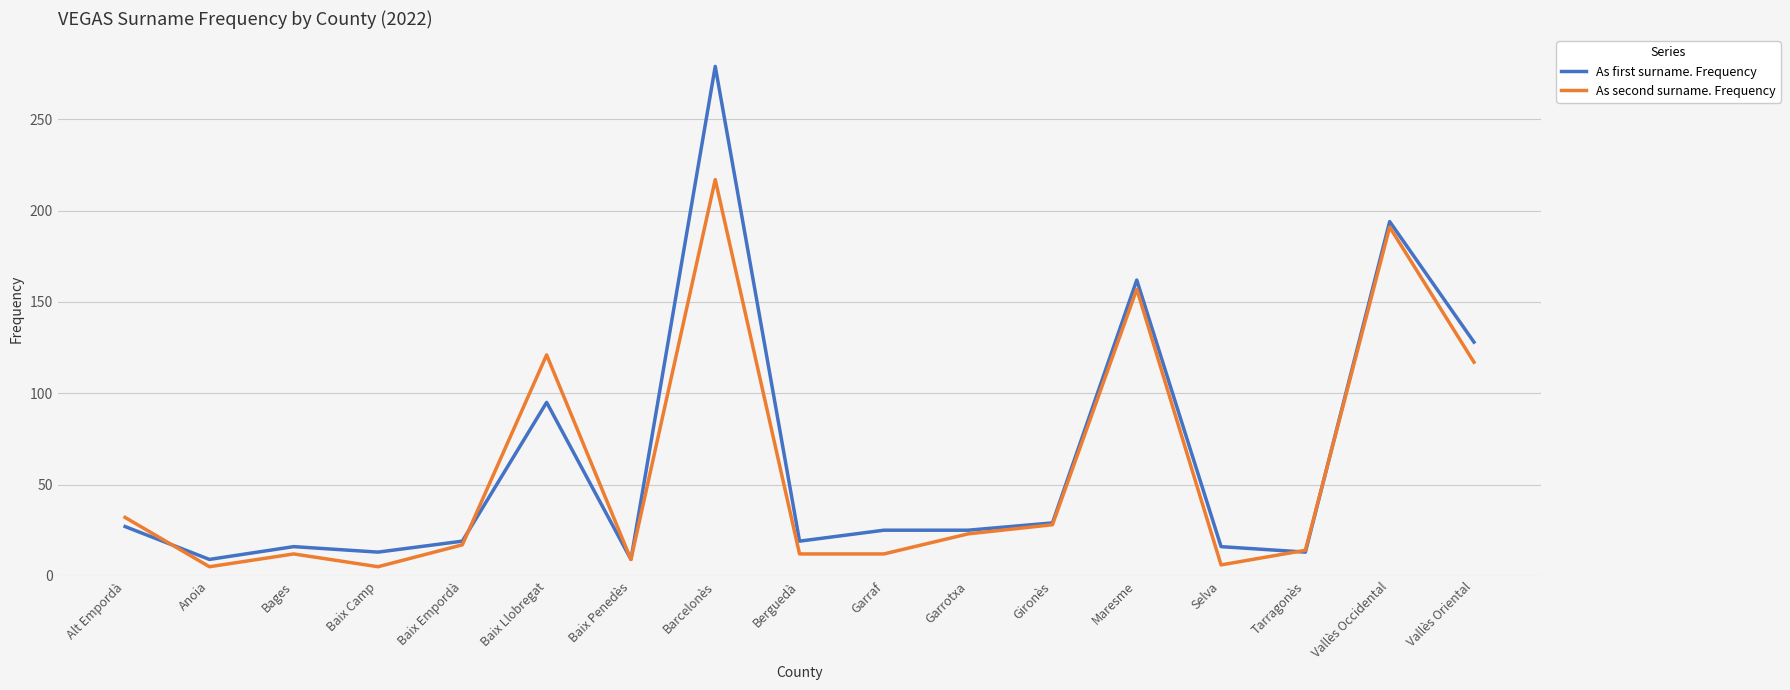

The As first surname. Frequency series shows 9 at Baix Penedès. True or false?

True